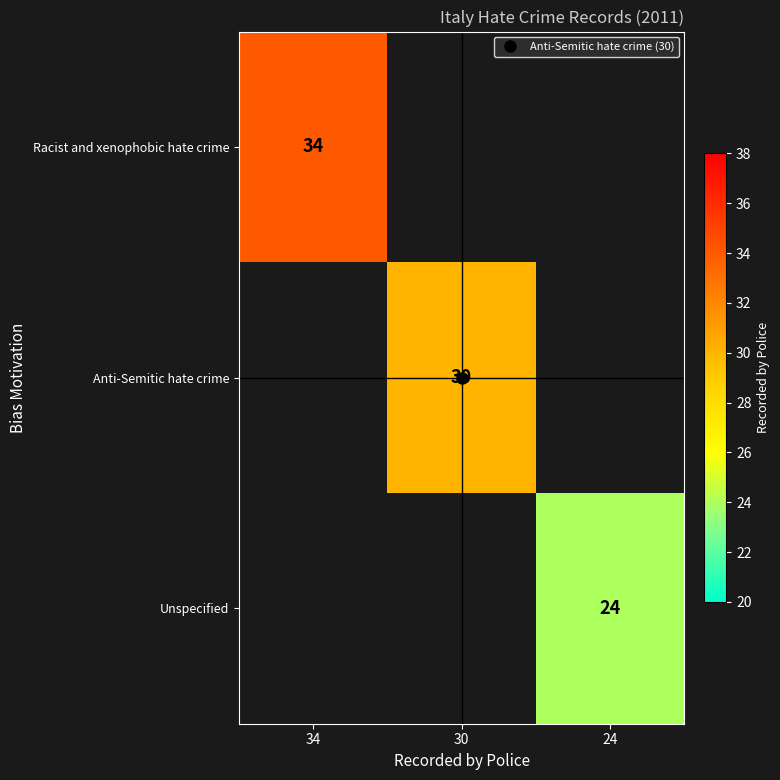

What is the minimum value shown in the chart?

24.0